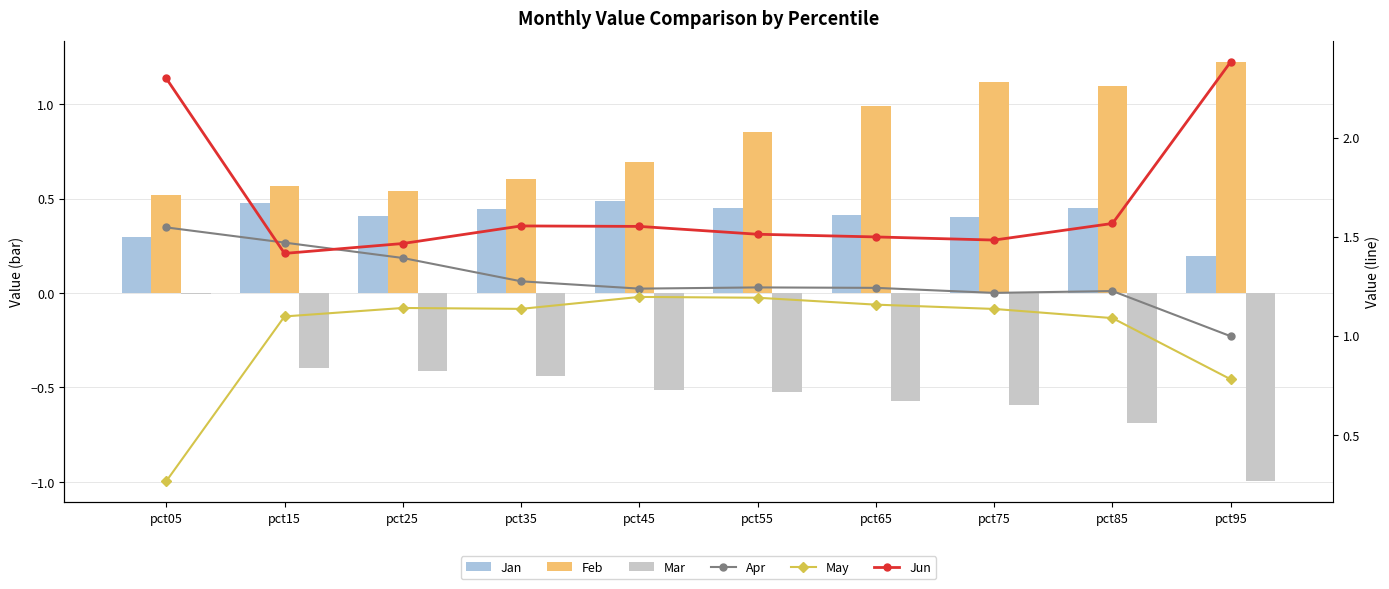

At which label does Jan reach its minimum?

pct95